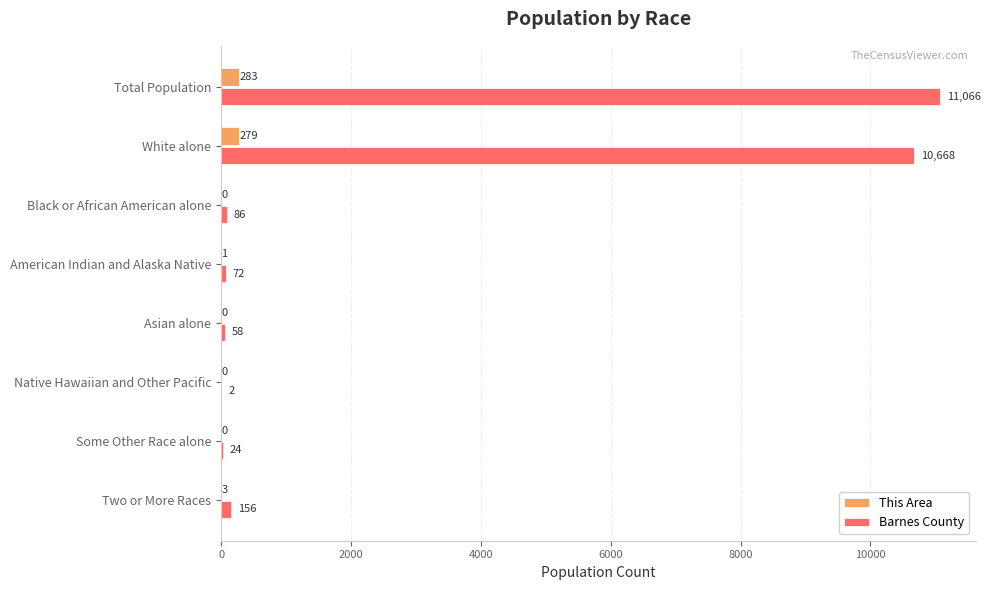

Which category has the highest value in the Barnes County series?

Total Population